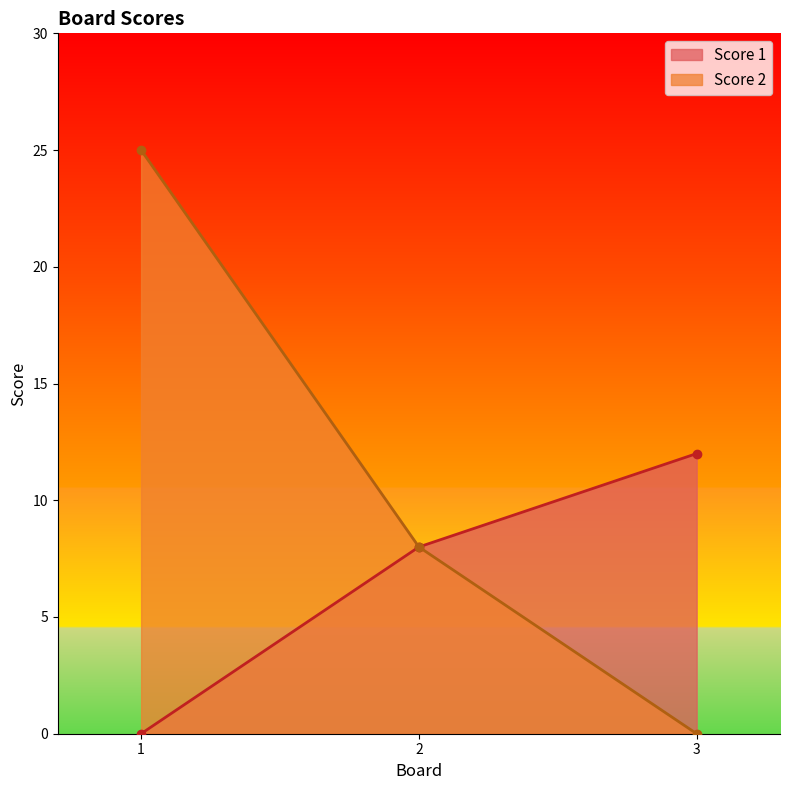

Which has a higher value, 2 or 3?

3